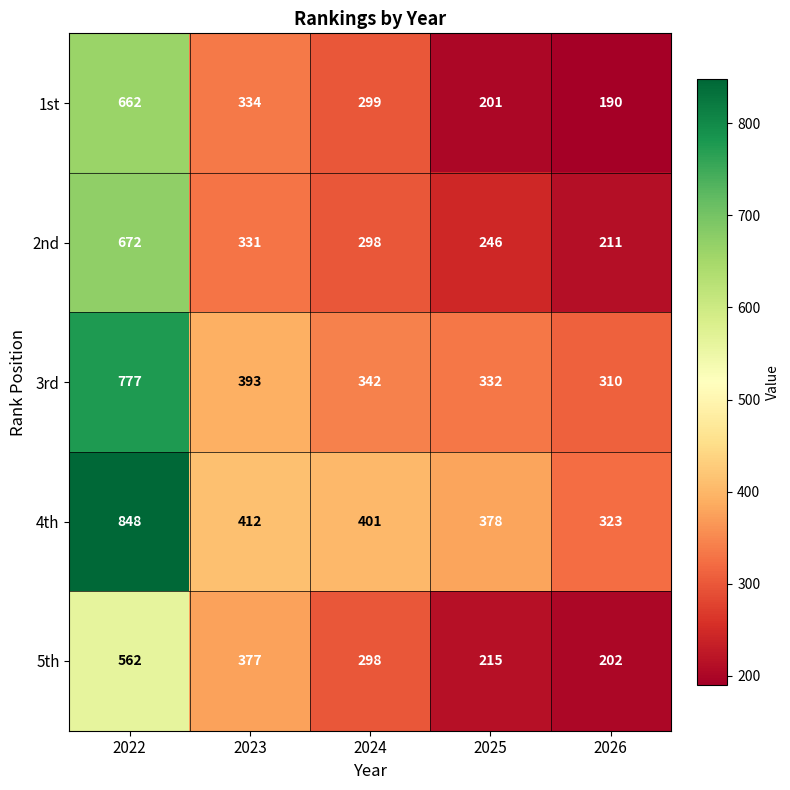

Is it true that 3rd equals 197 at 2026?

False